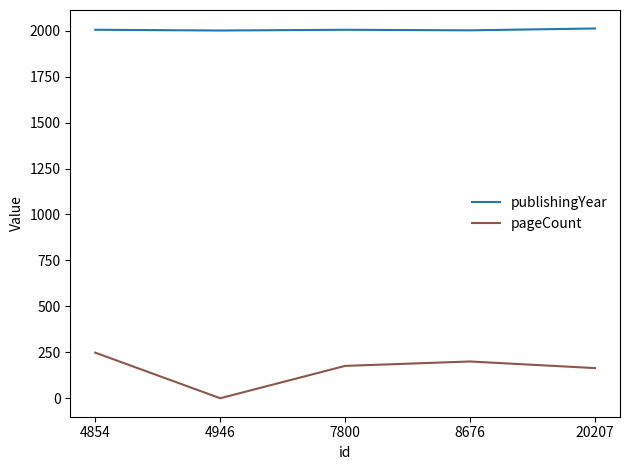

Does the chart have visible grid lines?

No